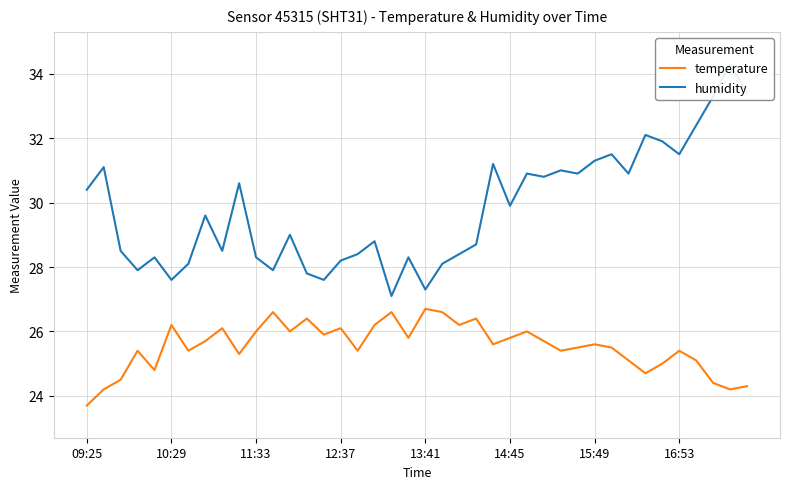

At which category is the sum across all series the highest?

38